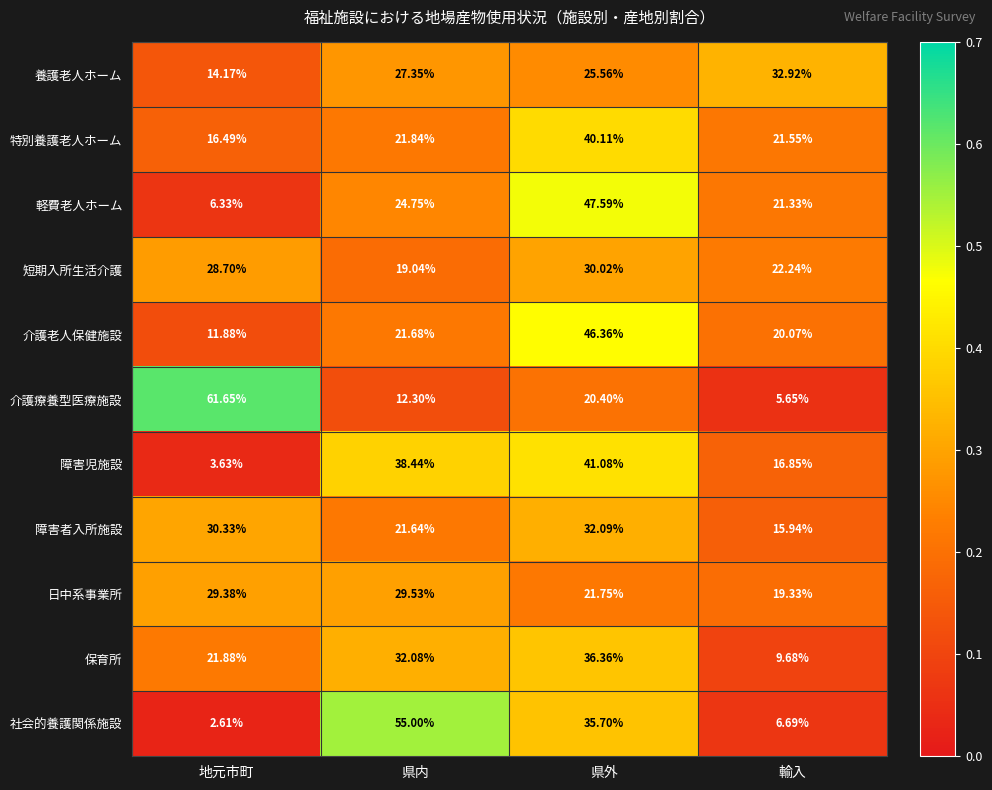

Which series has the widest spread of values?

介護療養型医療施設